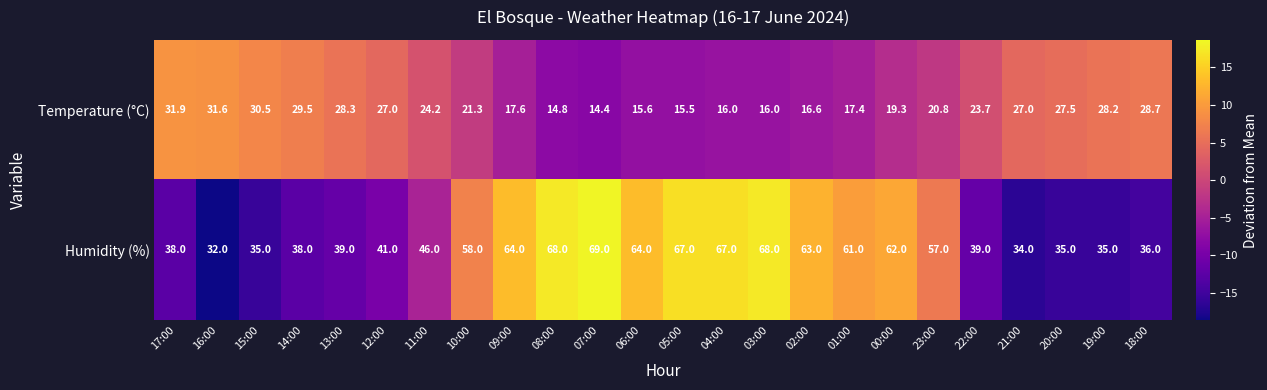

What is the sum of all Temperature (°C) values?

543.4